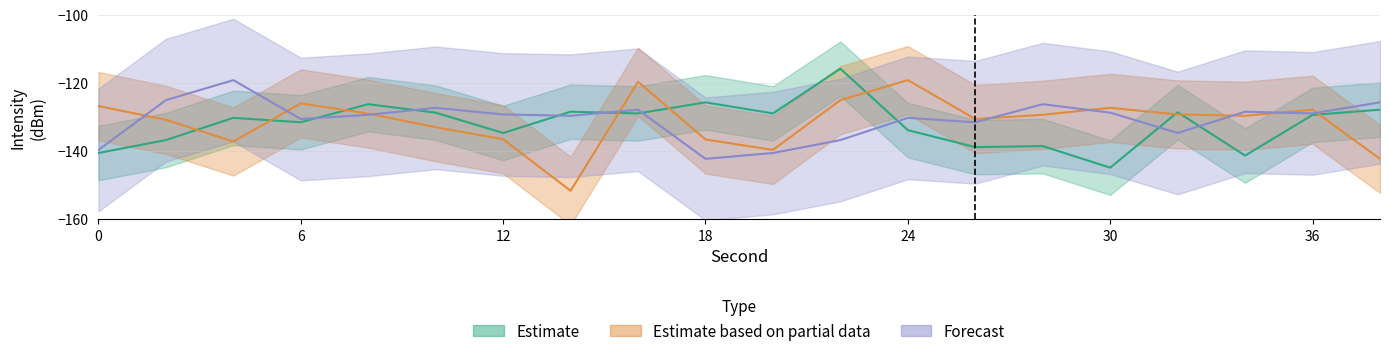

What is the difference between the Estimate based on partial data values at 8 and 38?

13.3